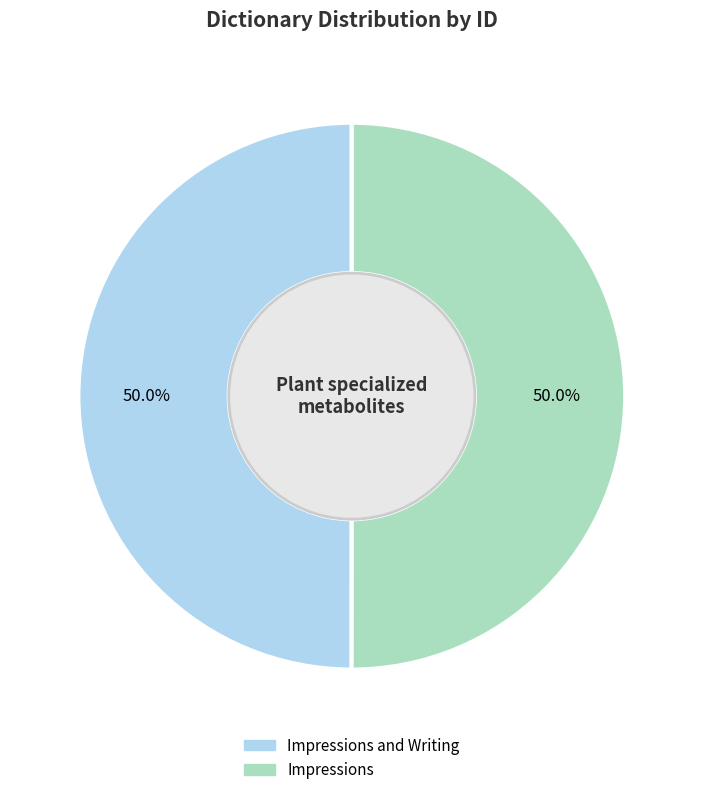

What is the ratio of the value at Impressions and Writing to the value at Impressions?

1.0